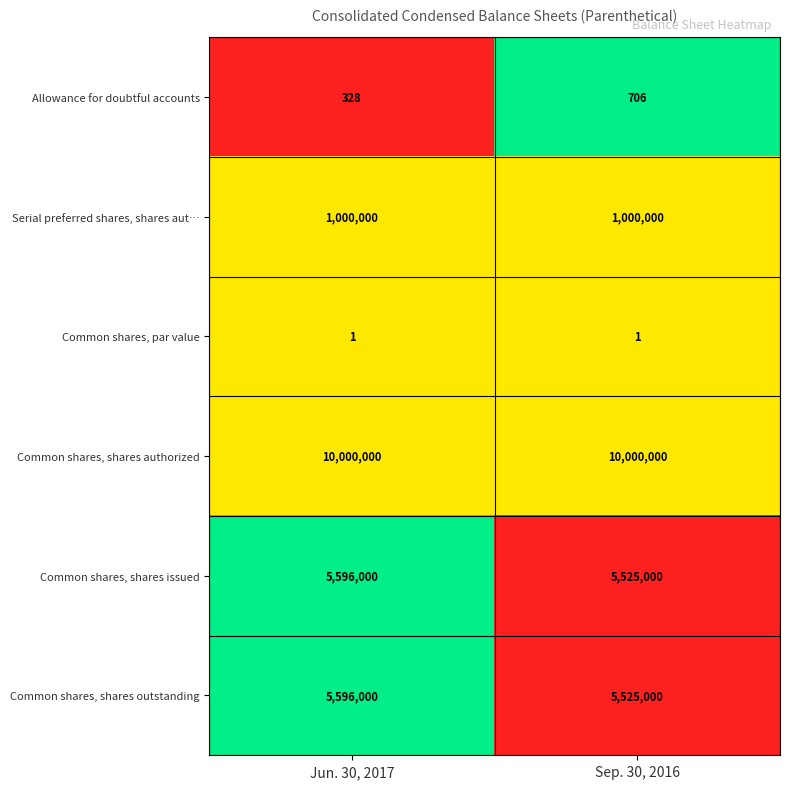

Reading left to right, what are all the values shown in this chart?

Allowance for doubtful accounts: Jun. 30, 2017=328	Sep. 30, 2016=706
Serial preferred shares, shares aut…: Jun. 30, 2017=1000000	Sep. 30, 2016=1000000
Common shares, par value: Jun. 30, 2017=1	Sep. 30, 2016=1
Common shares, shares authorized: Jun. 30, 2017=10000000	Sep. 30, 2016=10000000
Common shares, shares issued: Jun. 30, 2017=5596000	Sep. 30, 2016=5525000
Common shares, shares outstanding: Jun. 30, 2017=5596000	Sep. 30, 2016=5525000